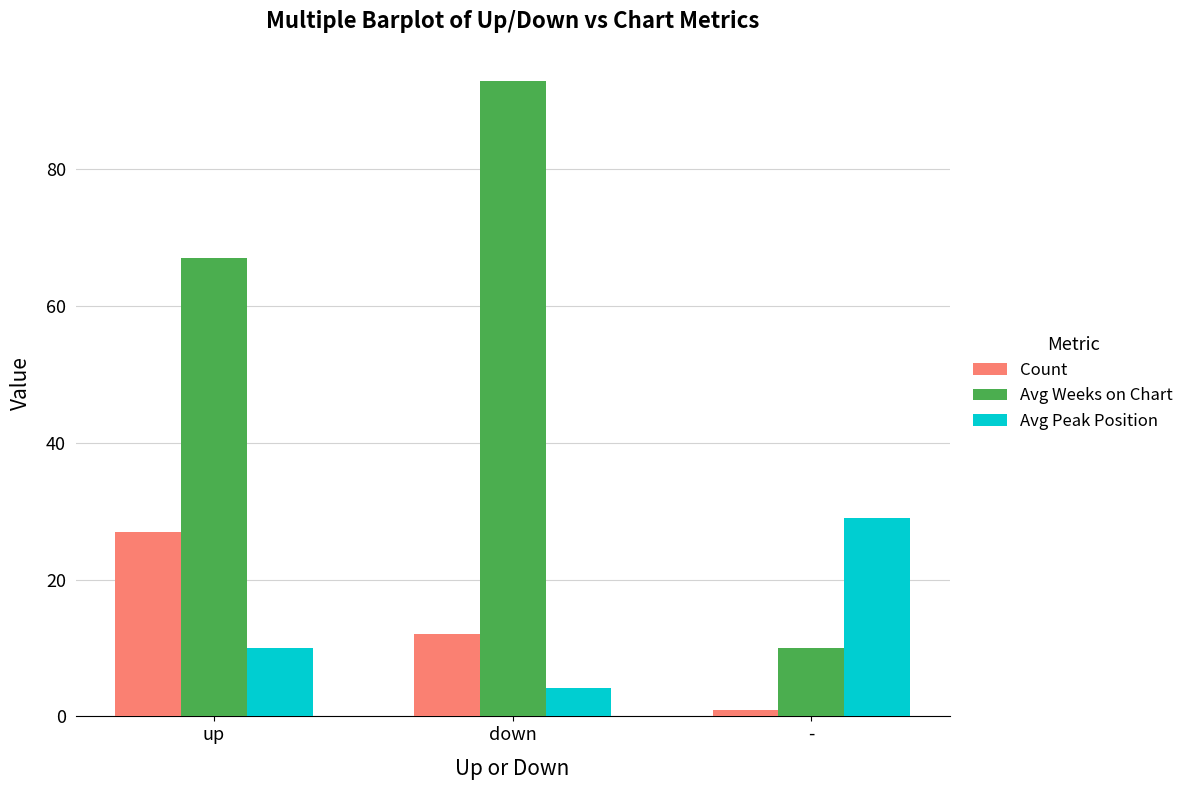

How many data points does each series have?

3